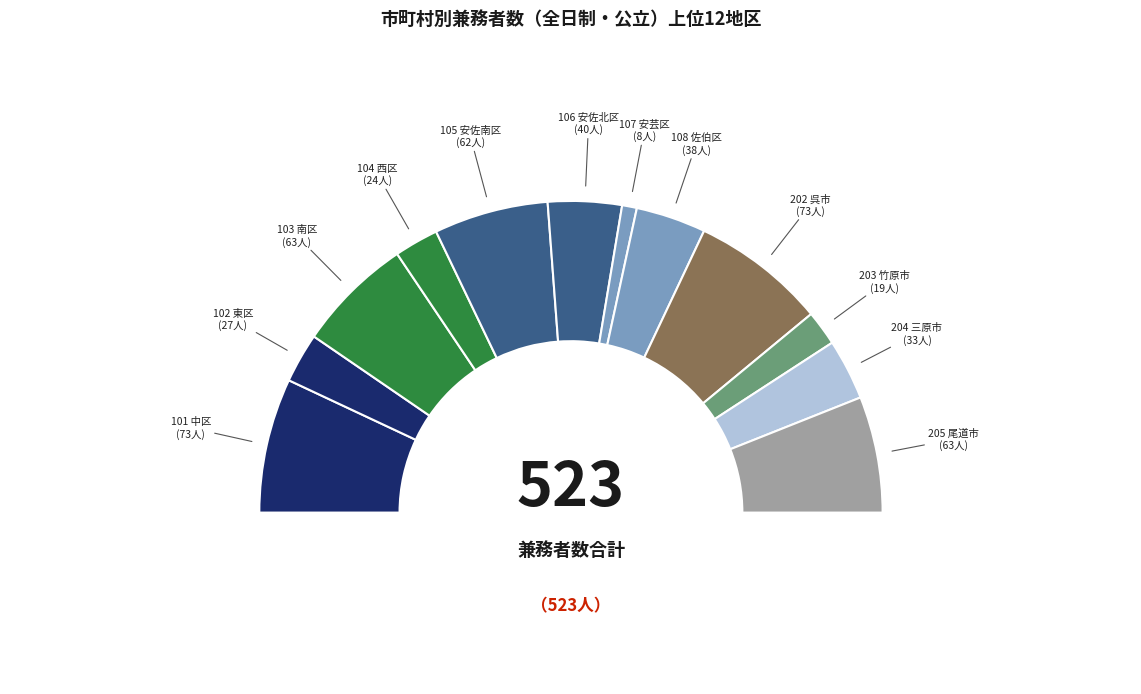

What is the ratio of the value at 105 安佐南区 to the value at 108 佐伯区?

1.6